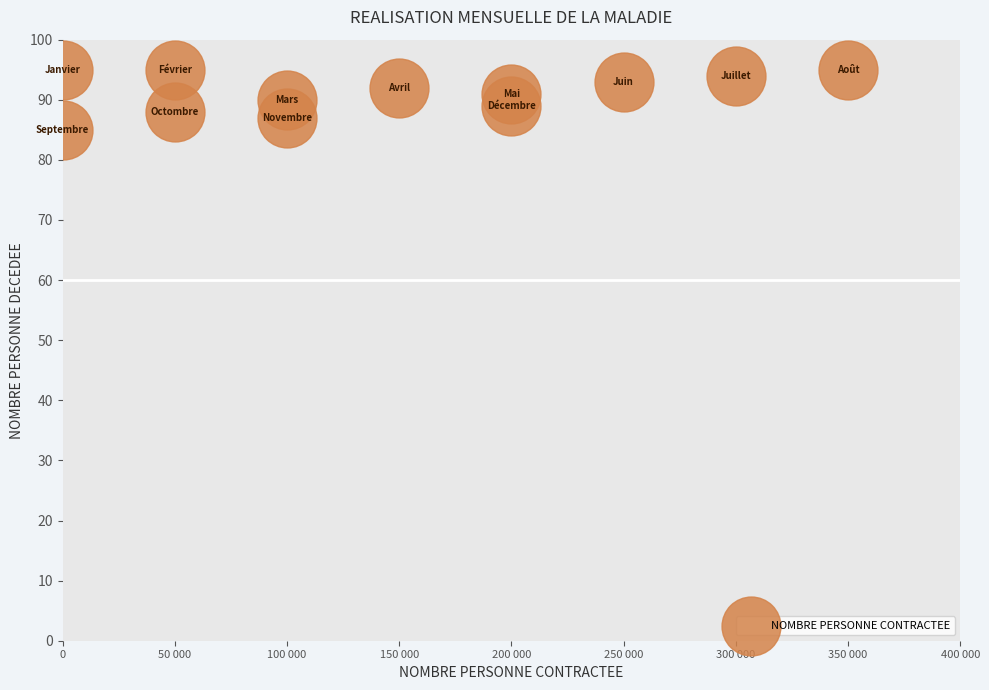

What is the range of X values (max minus min)?

350000